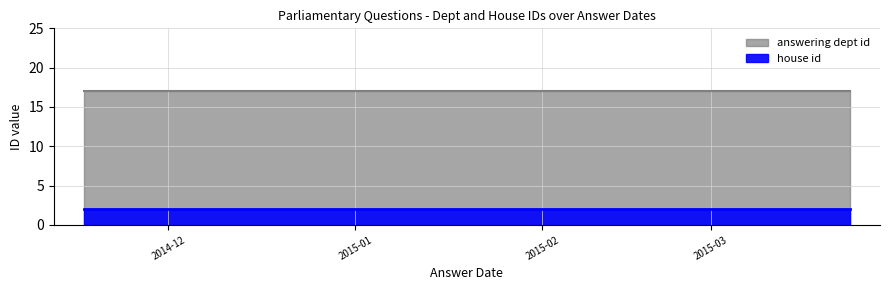

How many series are shown in this chart?

2